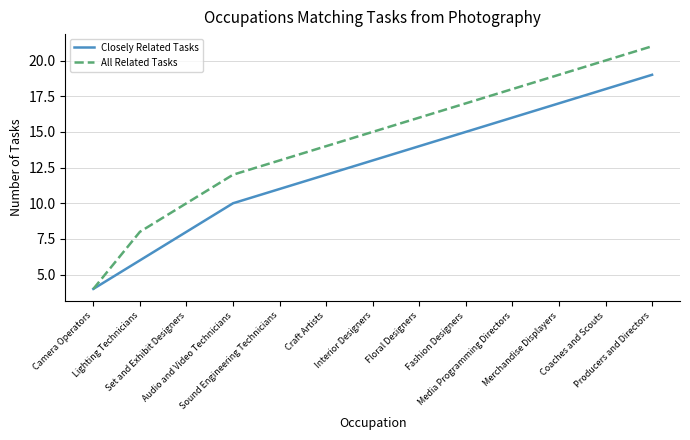

Which series has the widest spread of values?

All Related Tasks